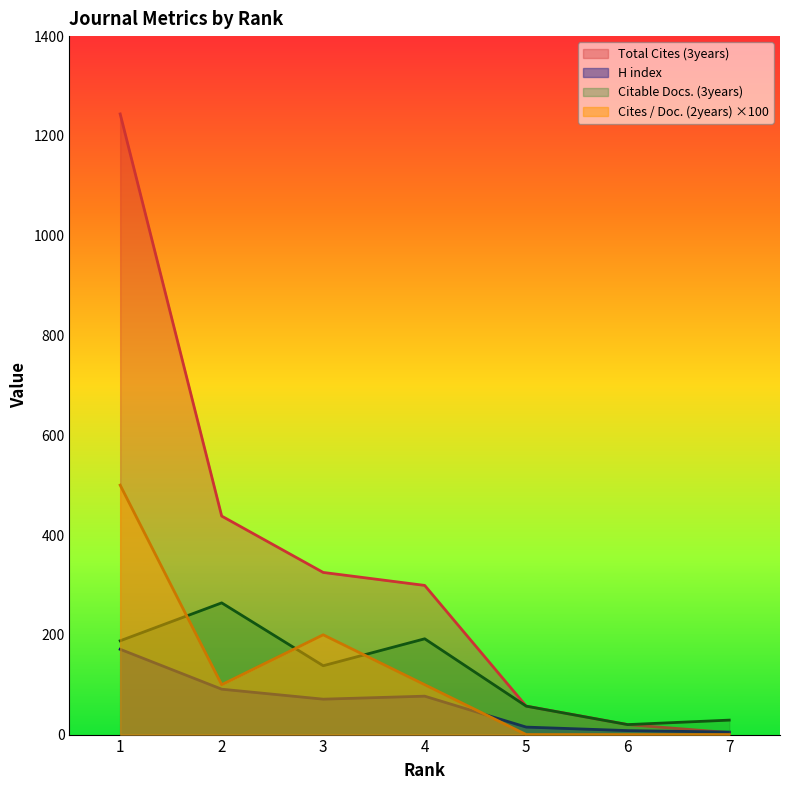

Does the chart have visible grid lines?

No